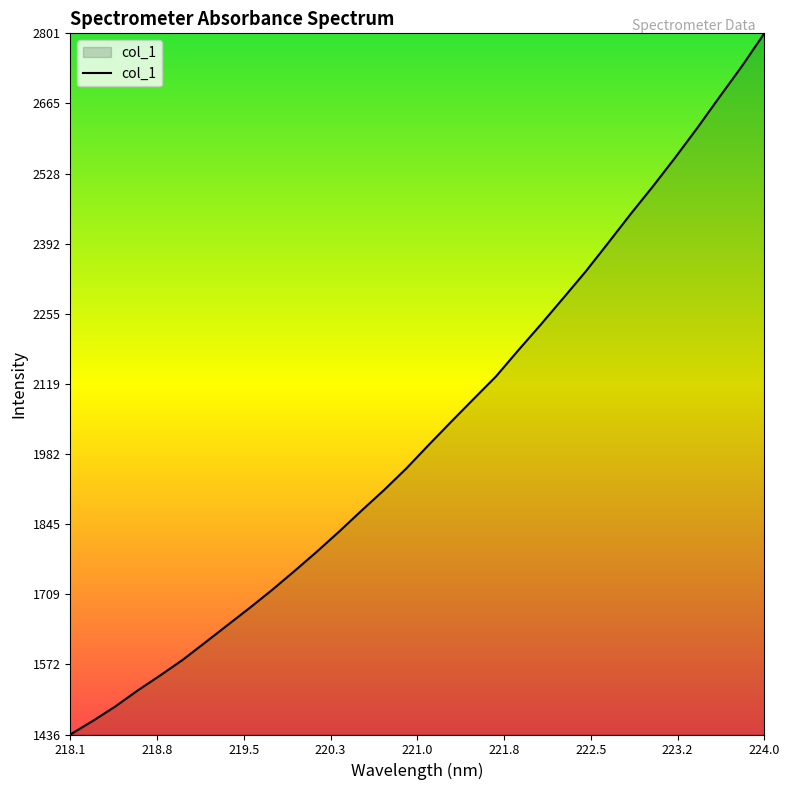

What is the smallest value displayed?

1435.8